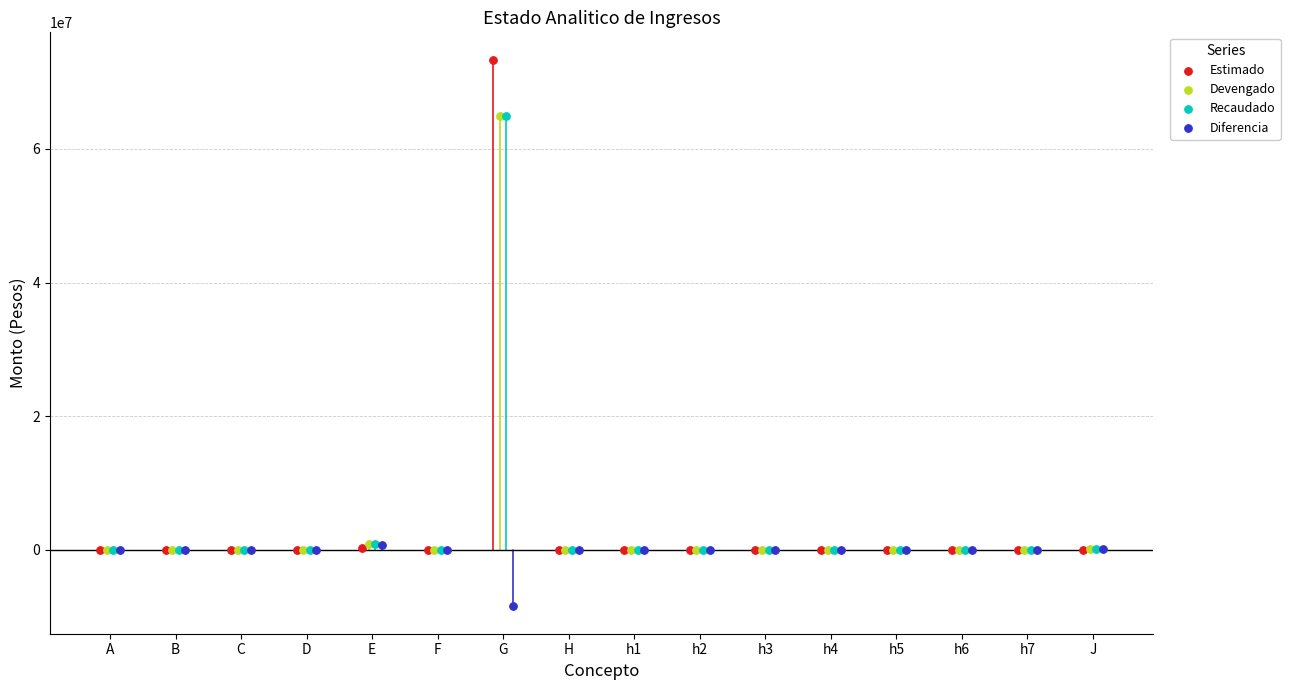

Which series contains the lowest Y value?

Diferencia